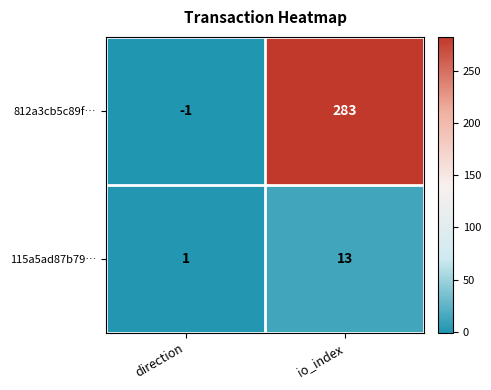

How many values in 812a3cb5c89f… are below zero?

1